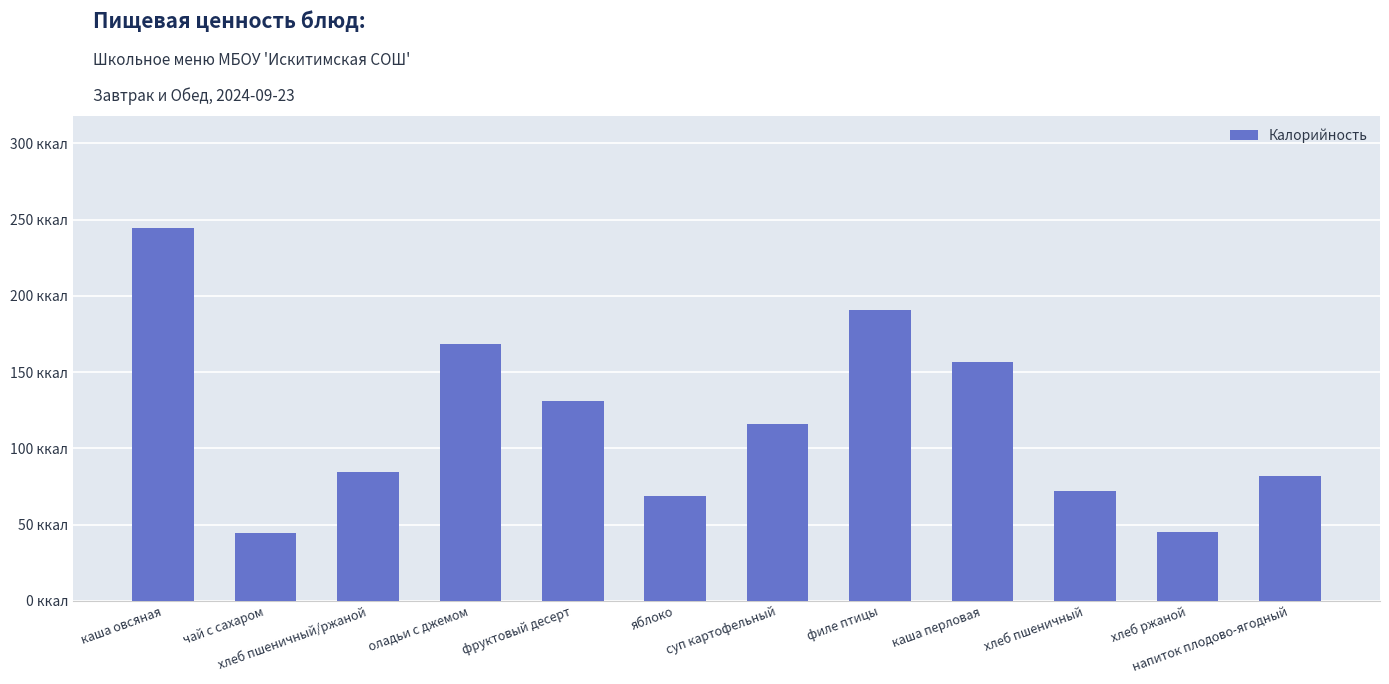

Does the chart contain any negative values?

No